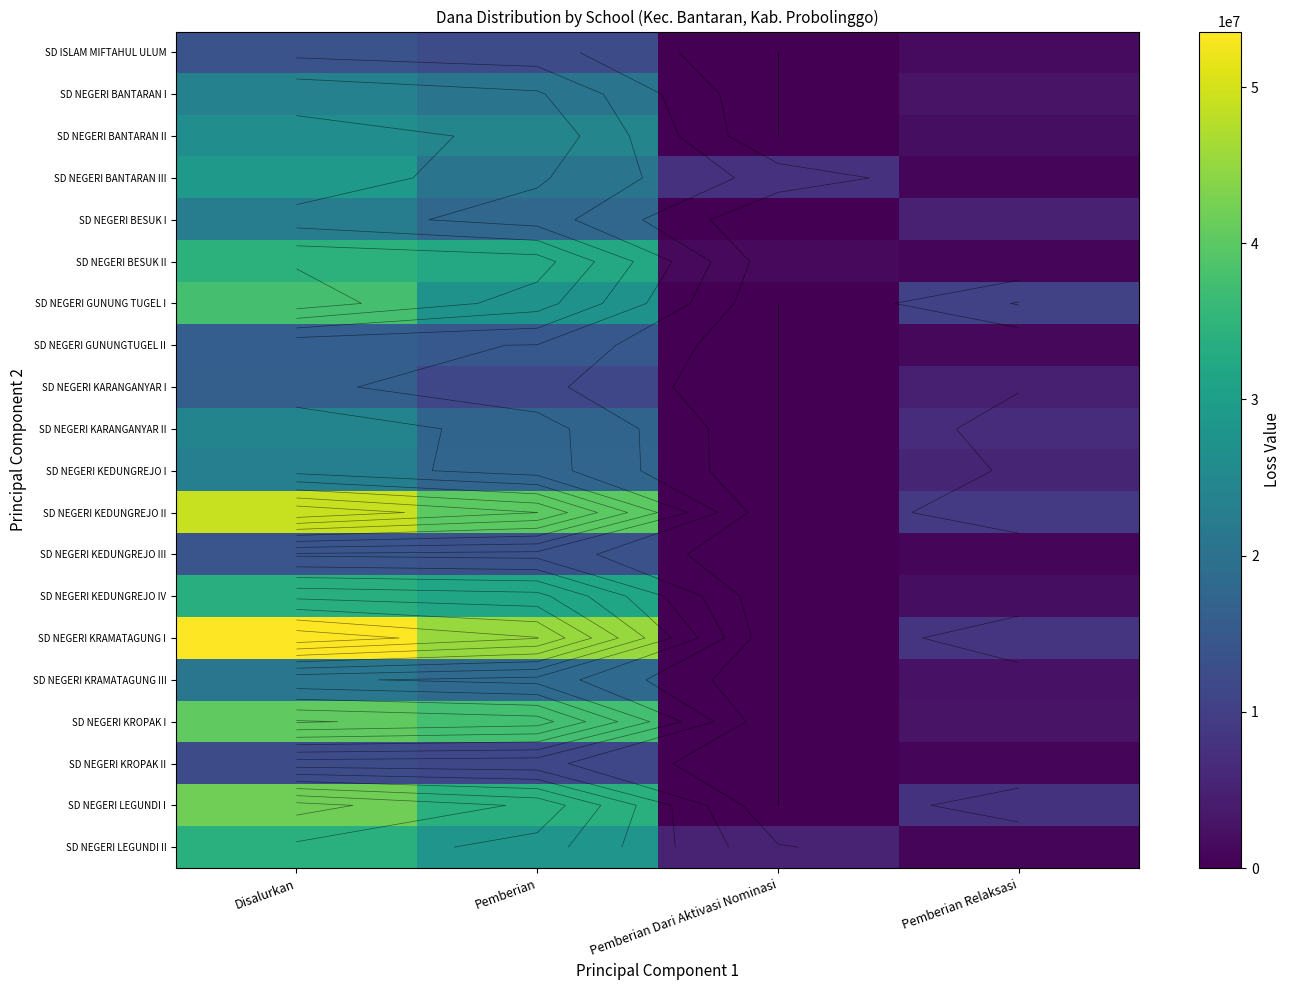

Count the SD NEGERI BANTARAN III values in the range 7650000 to 29025000.

3